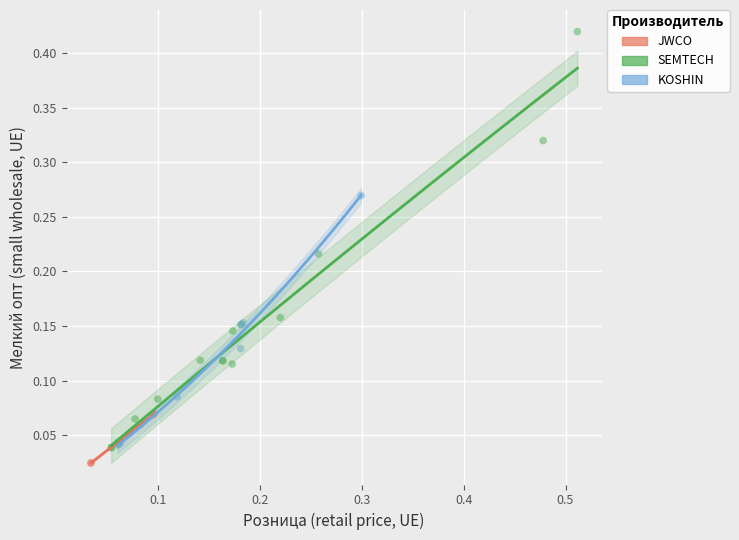

Which series has the largest Y range (max minus min)?

SEMTECH